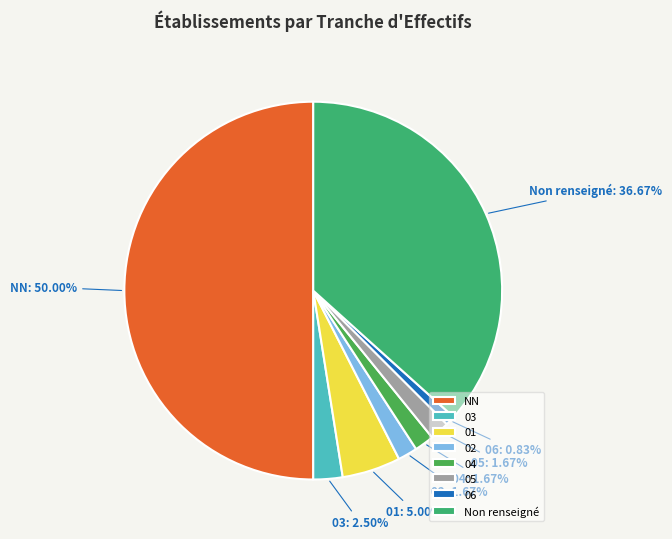

What is the ratio of the value at NN to the value at 03?

20.0